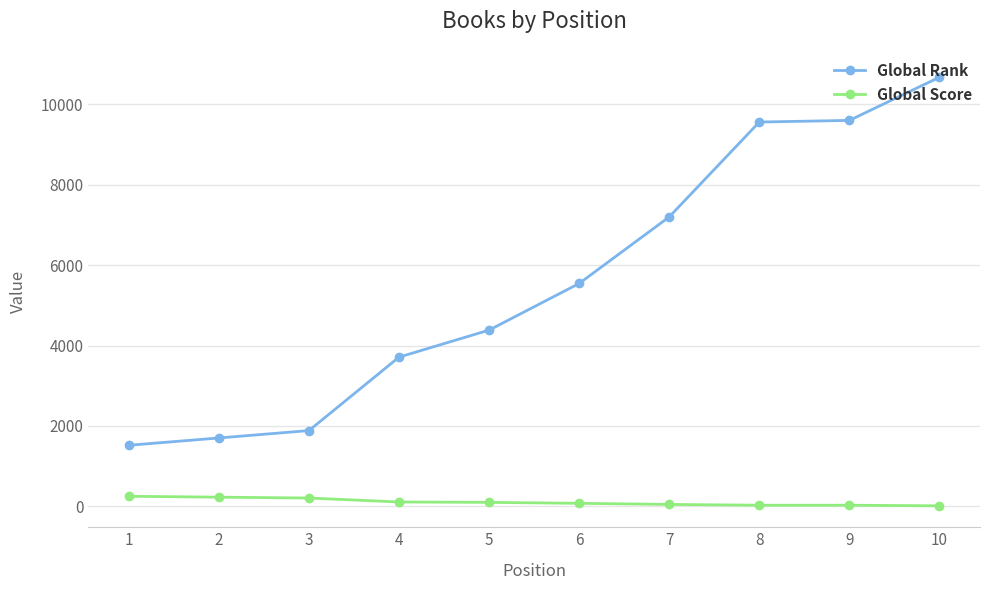

How many categories are shown in the chart?

10